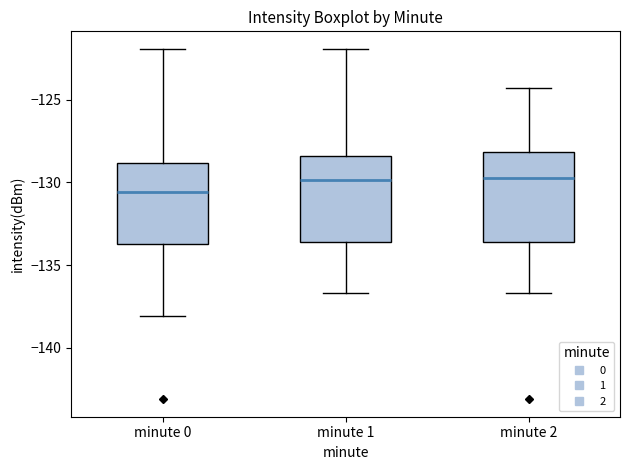

Where does the upper whisker of the box for minute 1 end on the y-axis? The values are not printed on the chart, so give them approximately, as read against the axis.

-122.0